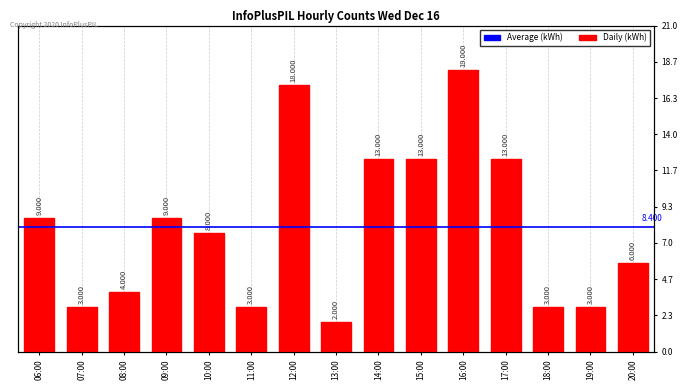

True or false: the data shows 13 at 17:00.

True